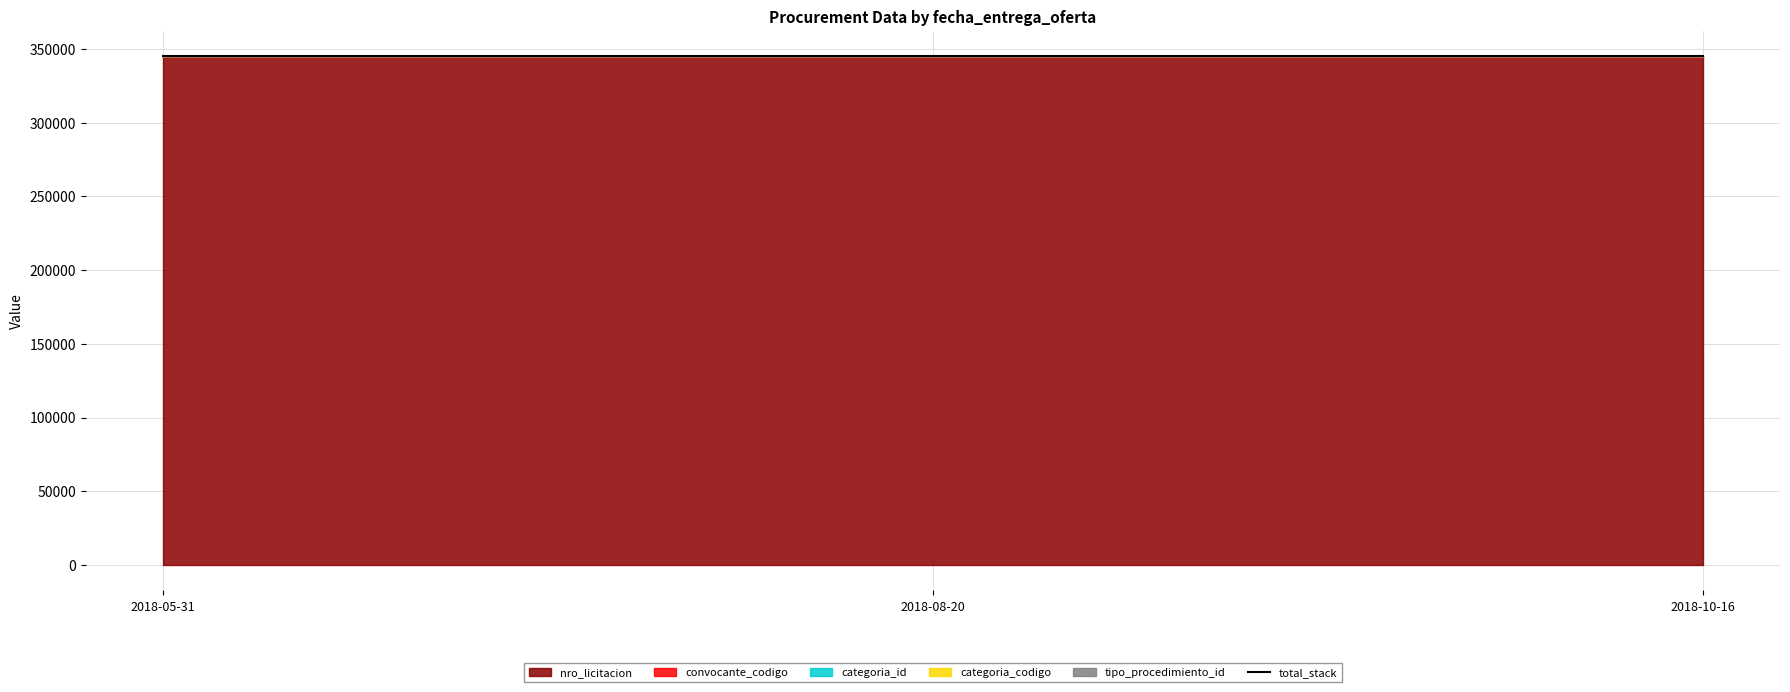

Reading left to right, extract all data points from this chart.

nro_licitacion: 2018-05-31=344622	2018-08-20=344622	2018-10-16=344622
convocante_codigo: 2018-05-31=307	2018-08-20=307	2018-10-16=307
categoria_id: 2018-05-31=32	2018-08-20=32	2018-10-16=32
categoria_codigo: 2018-05-31=16	2018-08-20=16	2018-10-16=16
tipo_procedimiento_id: 2018-05-31=3	2018-08-20=3	2018-10-16=3